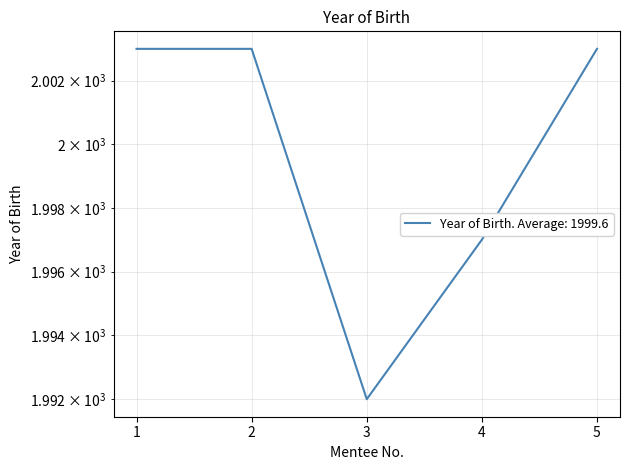

How many lines are shown in the chart?

1